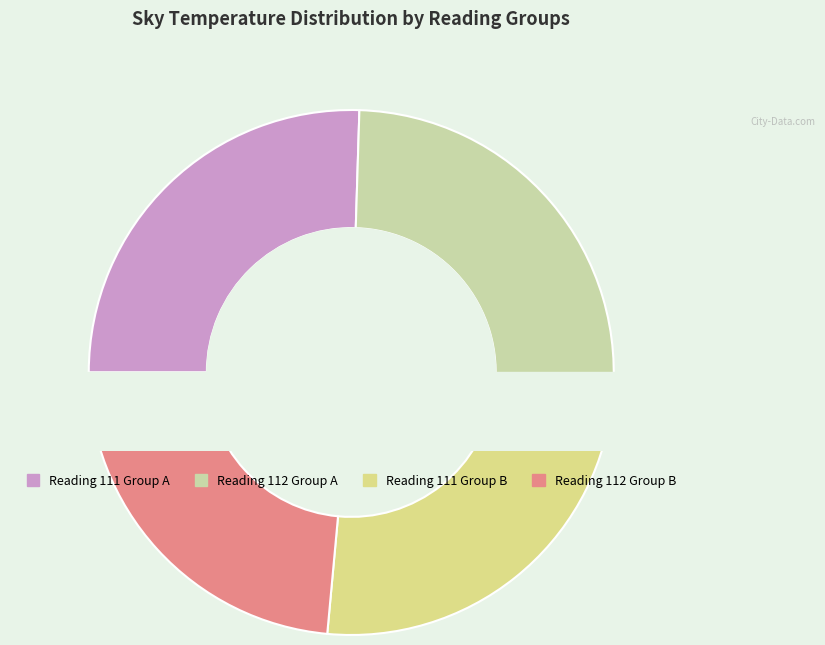

Is there any slice that represents more than half of the pie?

No